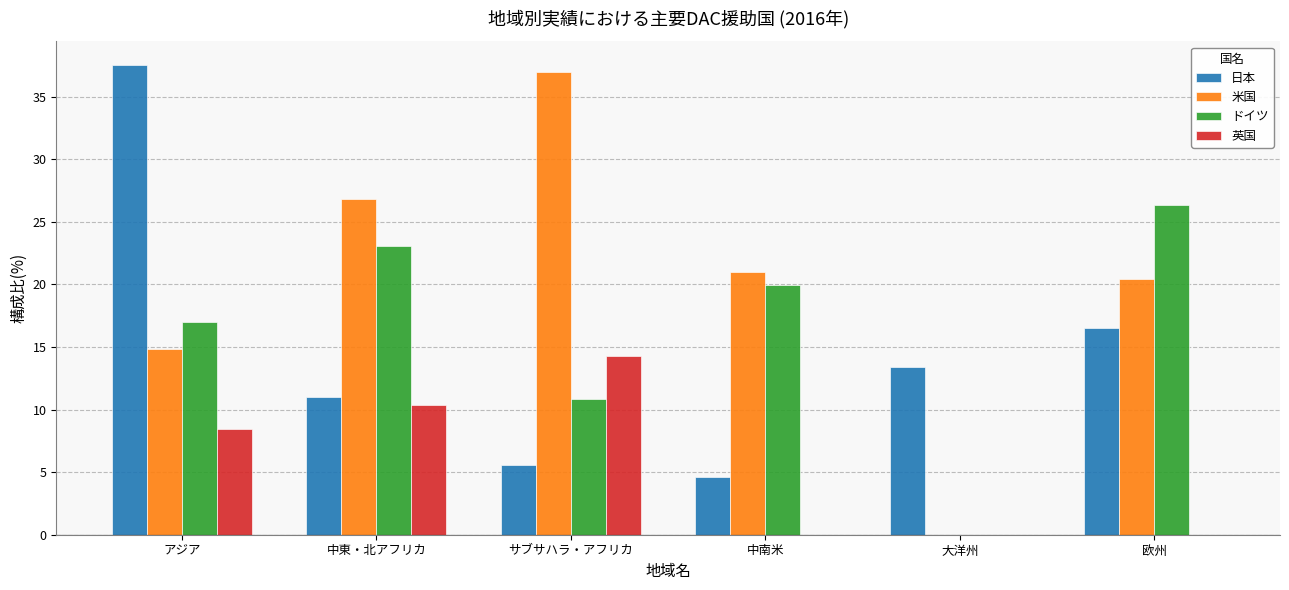

True or false: 日本 has a value of 37.5 at アジア.

True